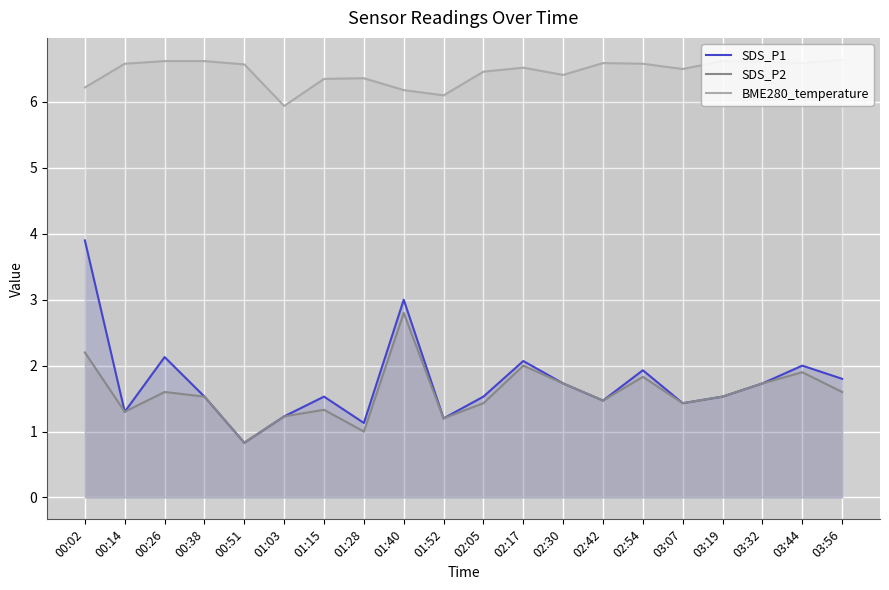

What is the value of the BME280_temperature point at the 10th from the left?

6.1